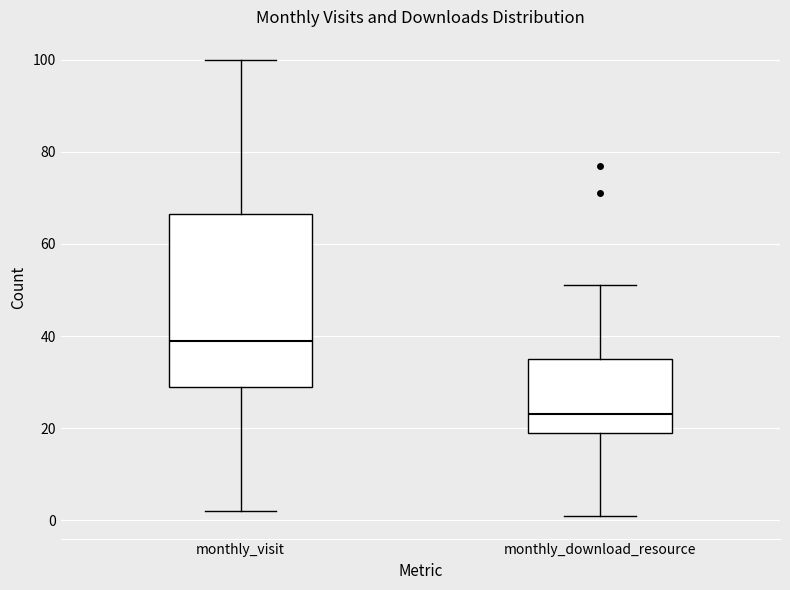

Which box's median line is the lowest?

monthly_download_resource